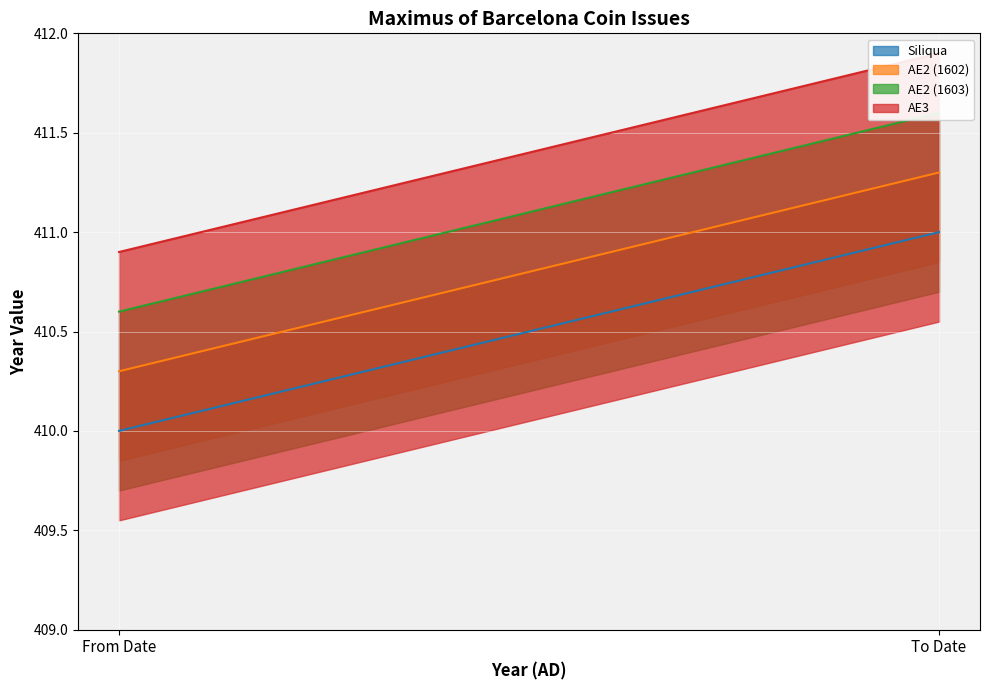

Which category has the lowest value in the Siliqua series?

From Date